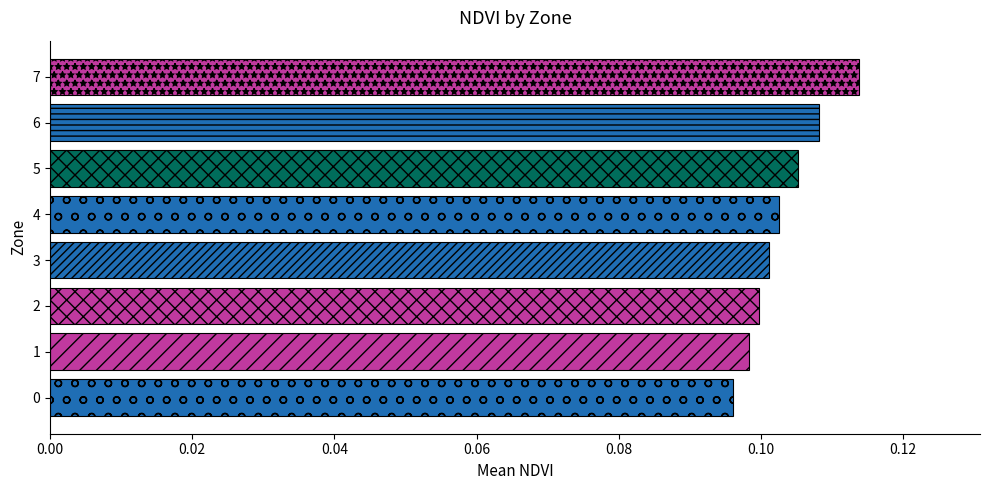

List the labels in order of value, largest first.

7, 6, 5, 4, 3, 2, 1, 0